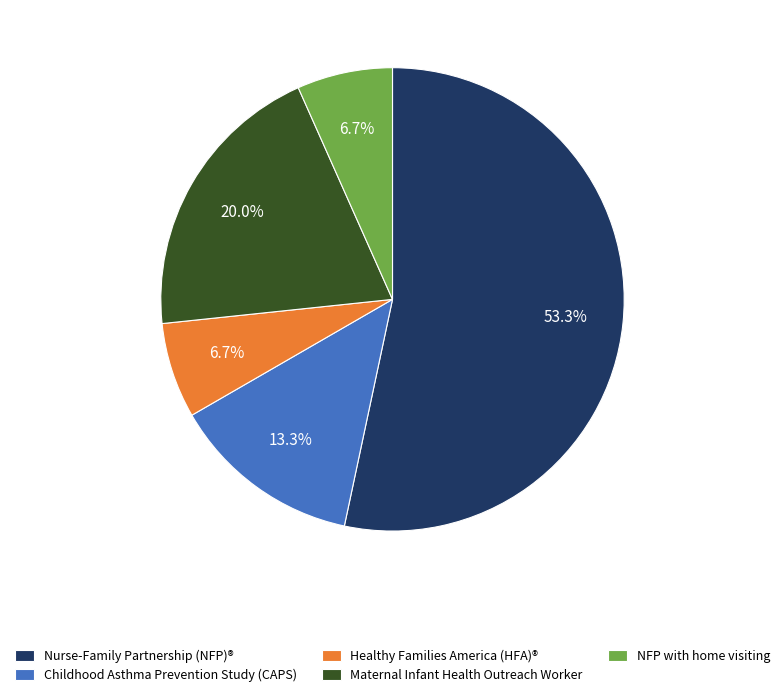

Which category accounts for the majority?

Nurse-Family Partnership (NFP)®